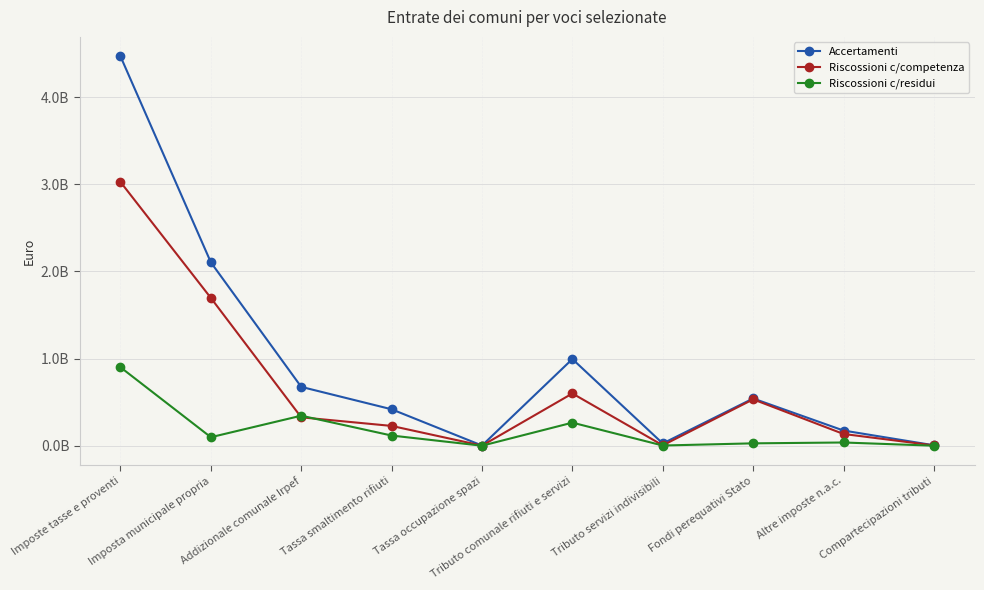

Where is Riscossioni c/competenza nearest to the value 1514367565?

Imposta municipale propria